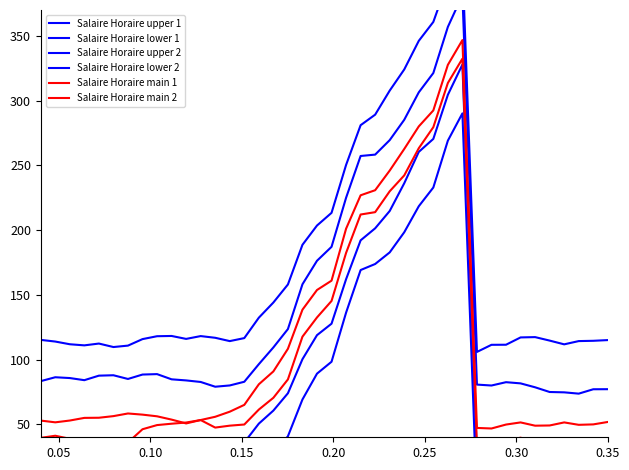

True or false: Salaire Horaire lower 1 and Salaire Horaire lower 2 cross at least once.

False